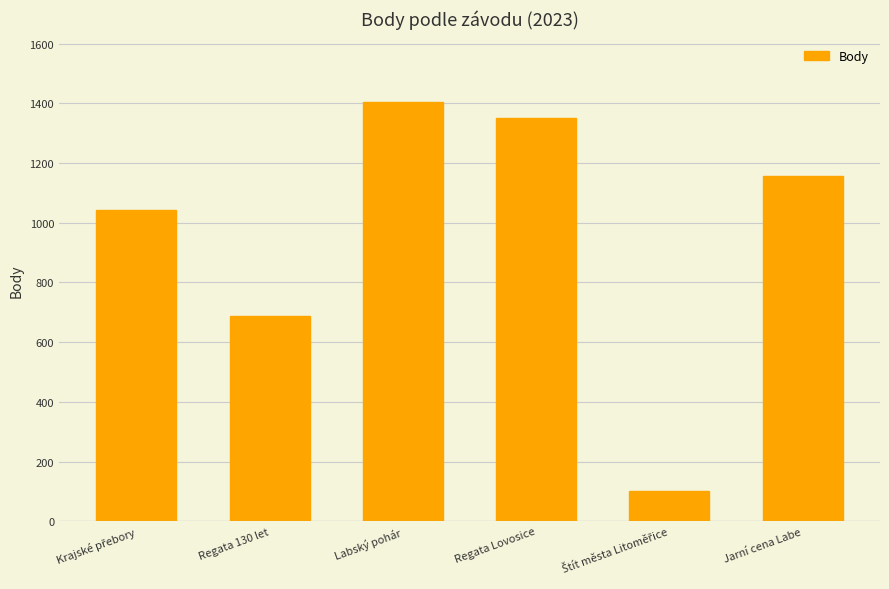

Reading left to right, what are all the values shown in this chart?

1043	688	1406	1350	101	1156